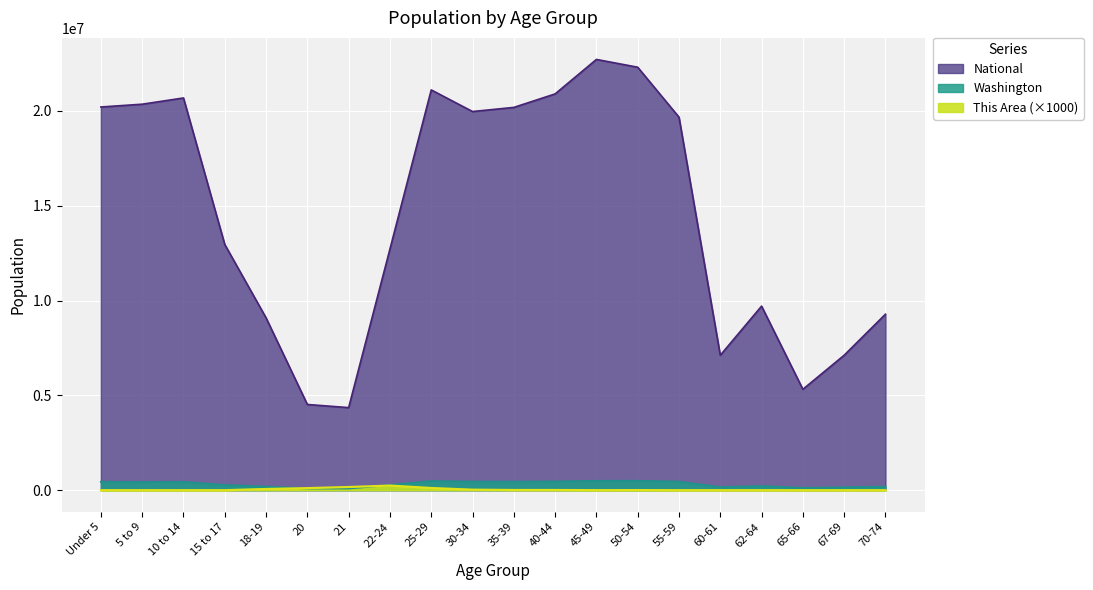

What is the difference between the maximum and minimum values in the This Area series?

244000